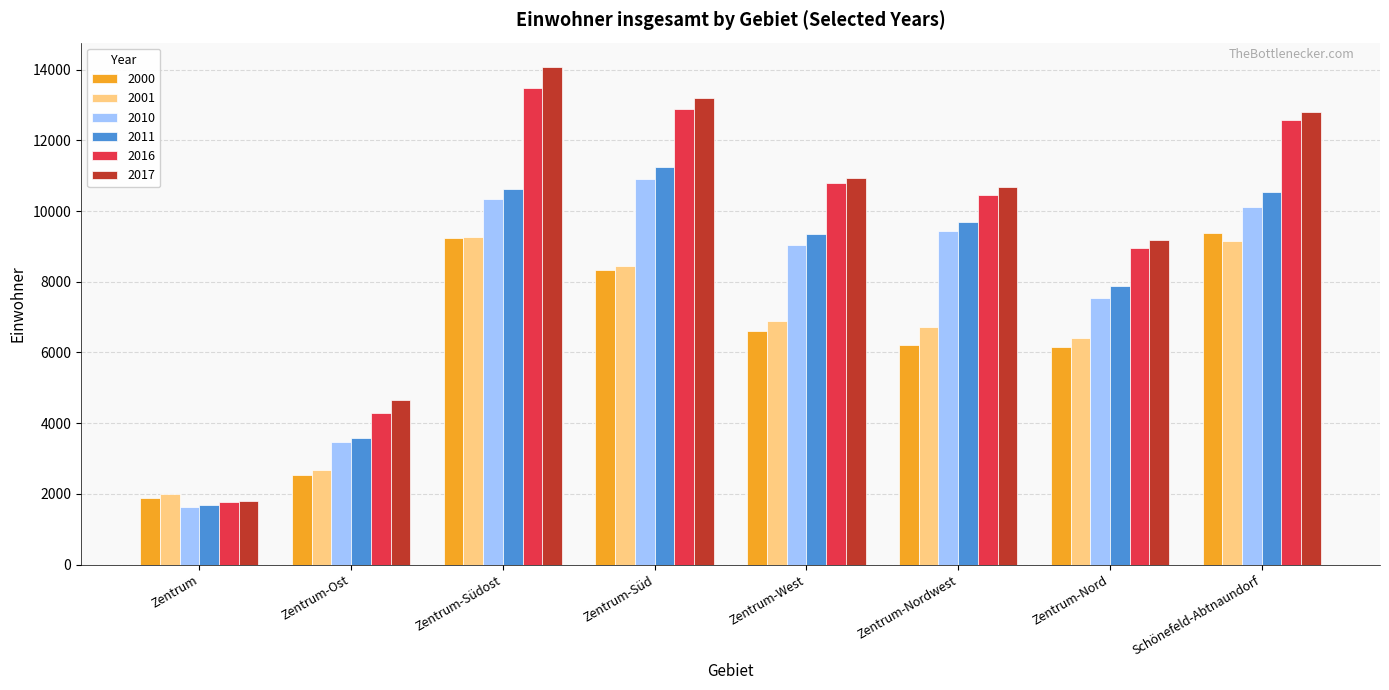

Is the value of 2010 at Zentrum-Ost greater than the value of 2001 at Zentrum-West?

No